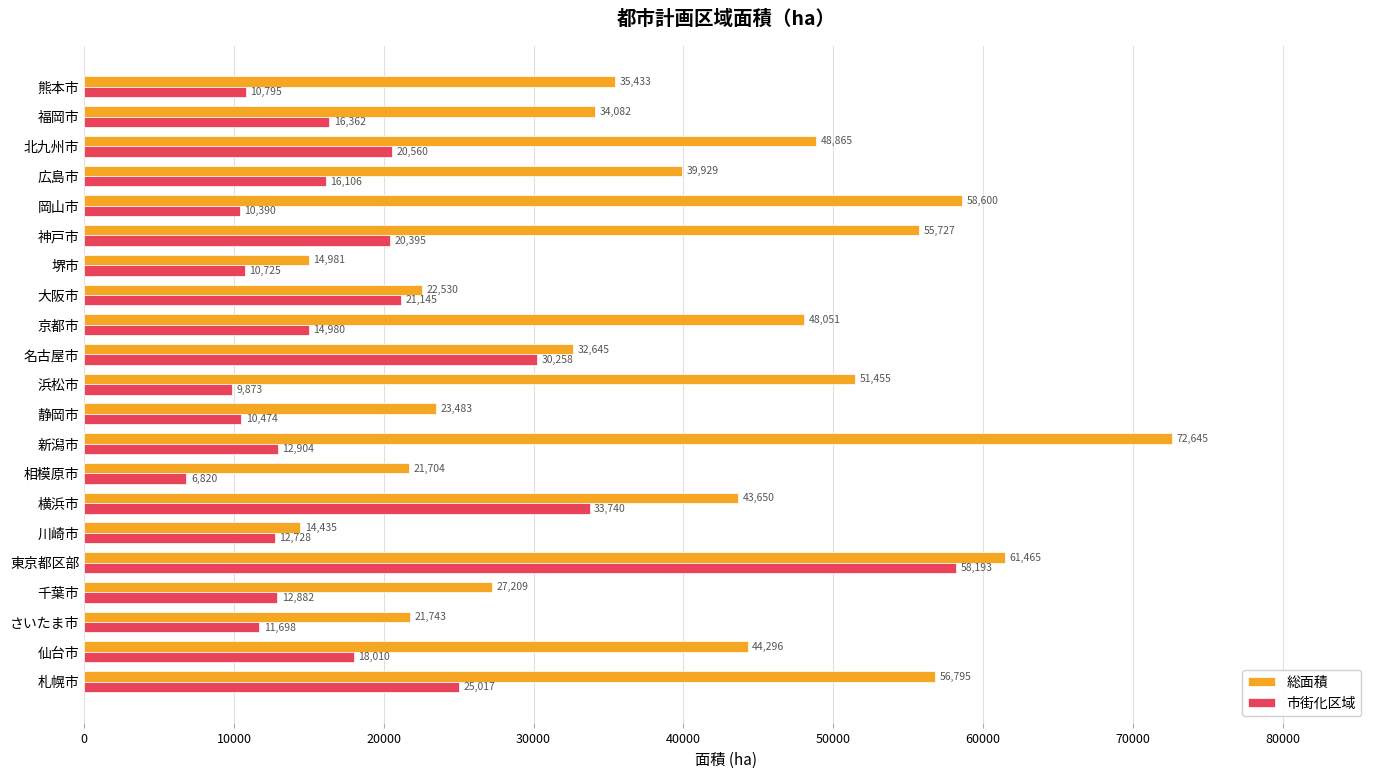

At which category does the chart reach its peak across all series?

新潟市